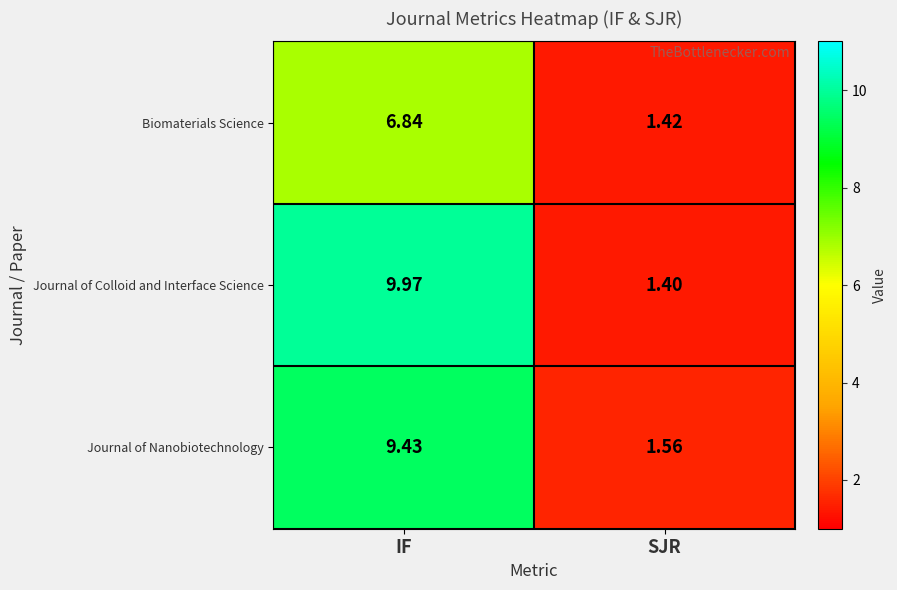

Between IF and SJR, which series saw the biggest shift?

Journal of Colloid and Interface Science